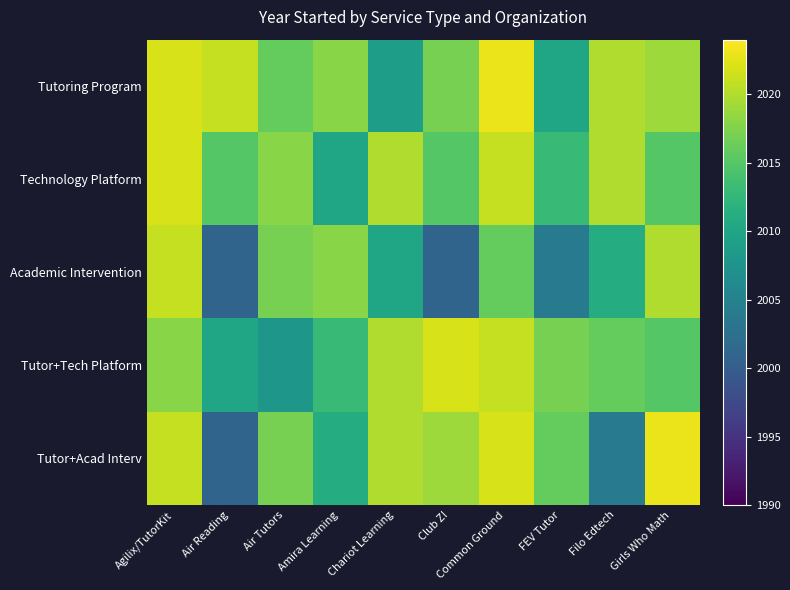

At how many categories does at least one series exceed 2020?

5